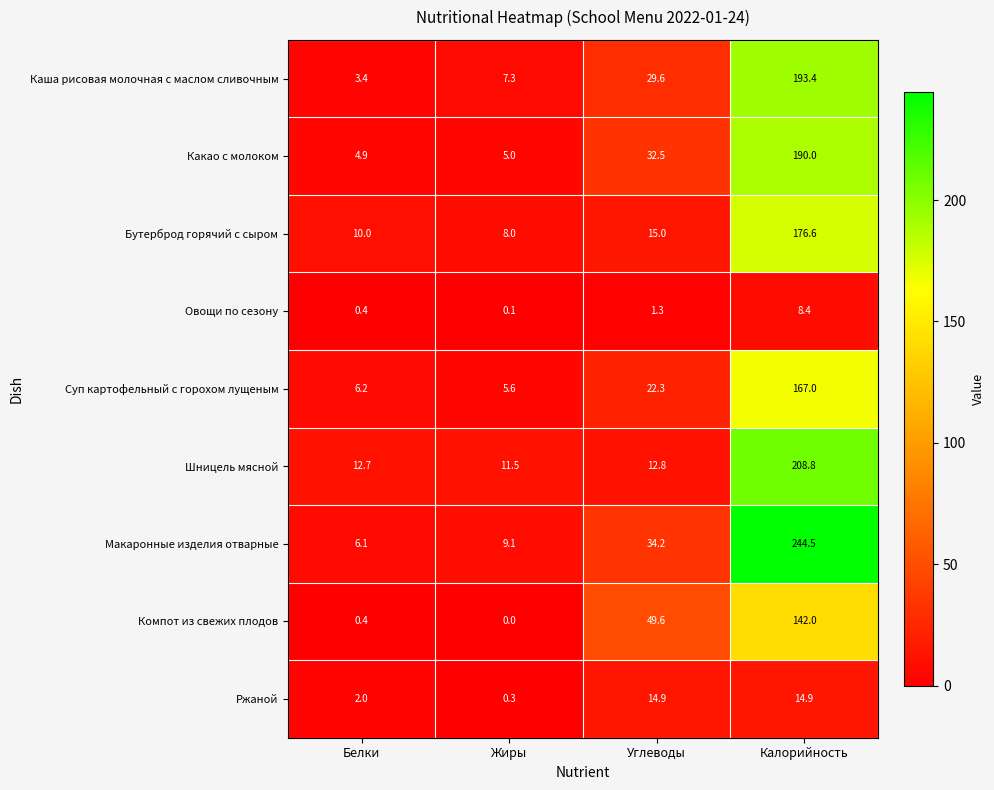

List the series in order of their peak value, highest first.

Макаронные изделия отварные, Шницель мясной, Каша рисовая молочная с маслом сливочным, Какао с молоком, Бутерброд горячий с сыром, Суп картофельный с горохом лущеным, Компот из свежих плодов, Ржаной, Овощи по сезону